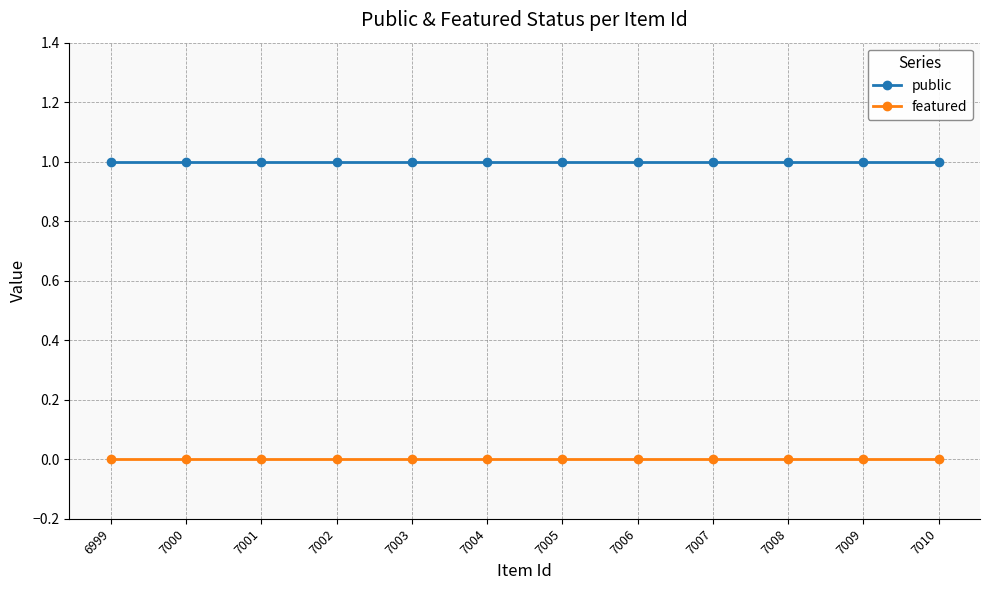

True or false: public and featured cross at least once.

False